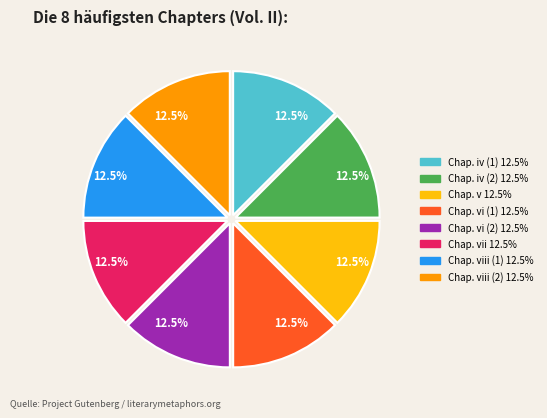

Is there any slice that represents more than half of the pie?

No